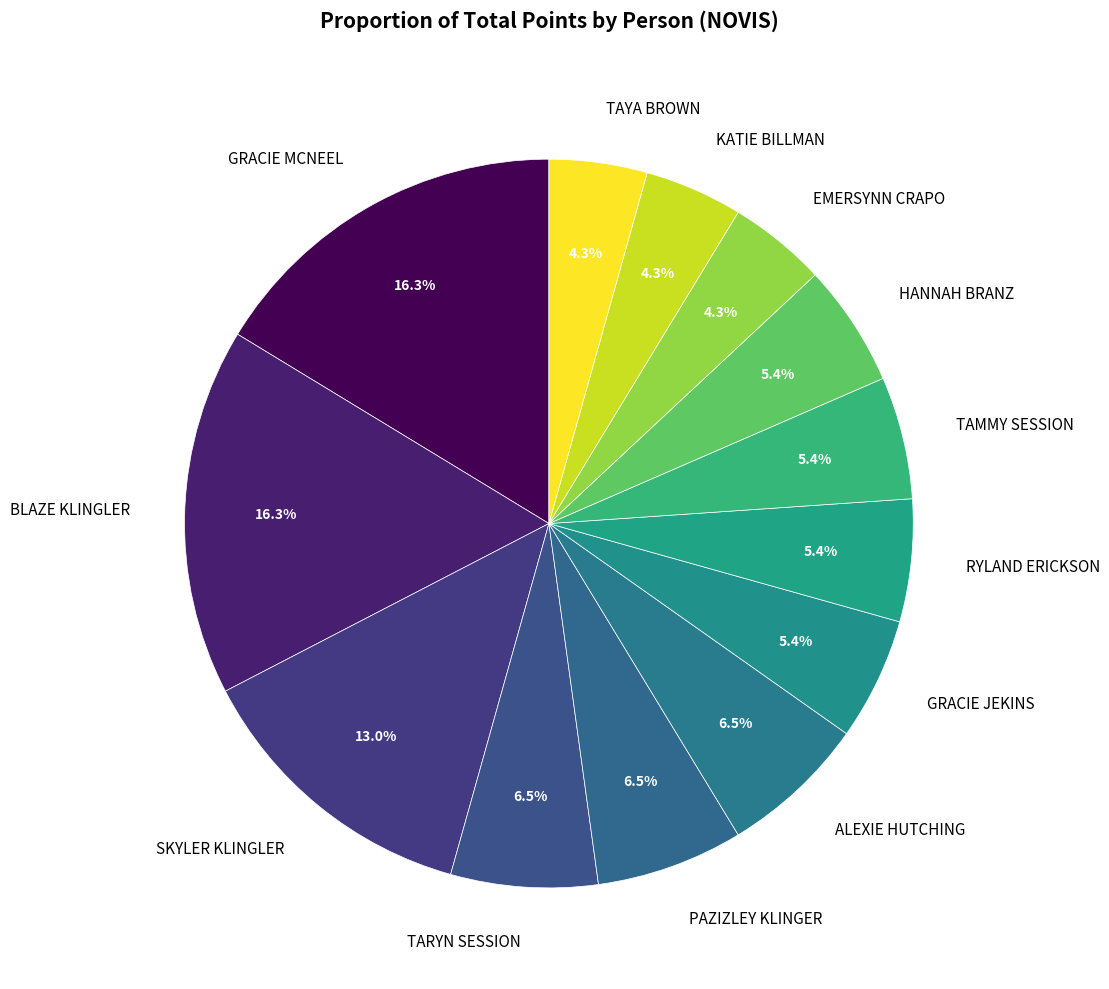

Does SKYLER KLINGLER represent more than half of the total?

No